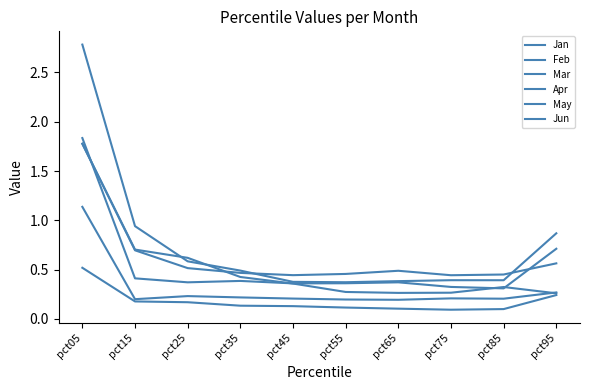

Is it true that Jan equals 0.3 at pct55?

True